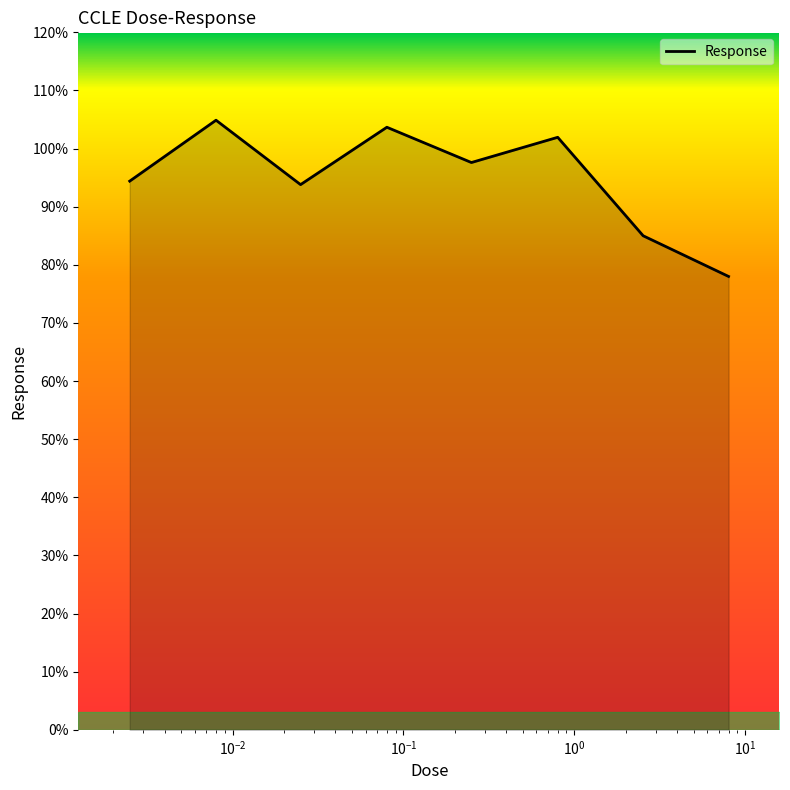

What is the sum of all values?

759.3